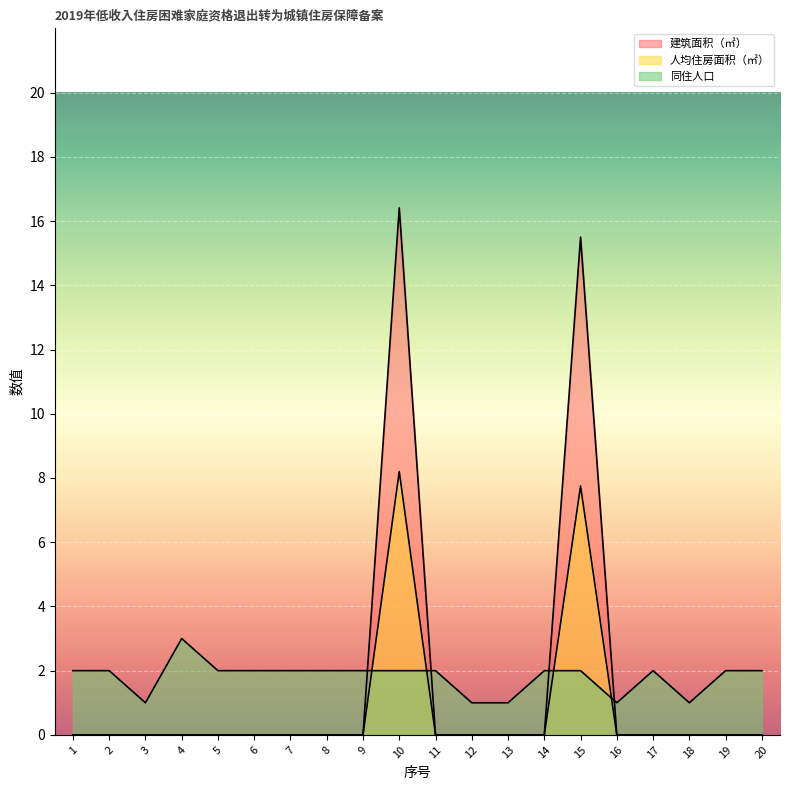

At which label does 人均住房面积（㎡） reach its peak?

10